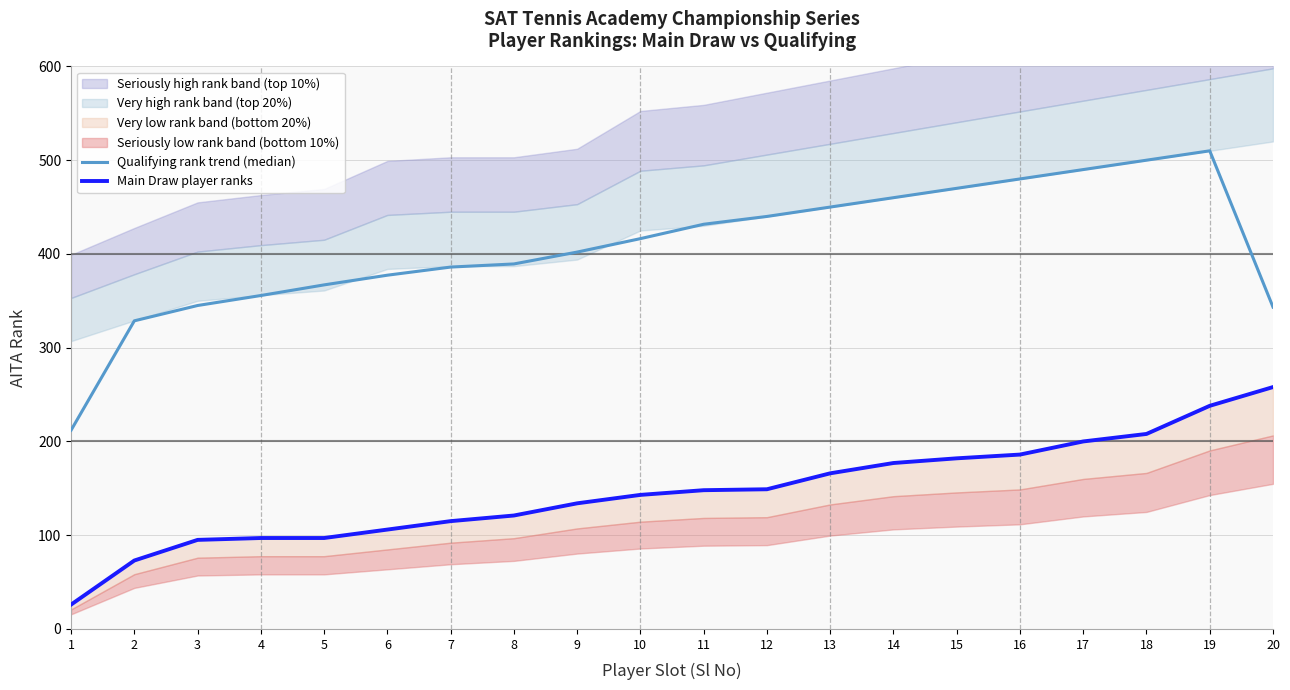

True or false: Main Draw player ranks and Qualifying rank trend (median) cross at least once.

False